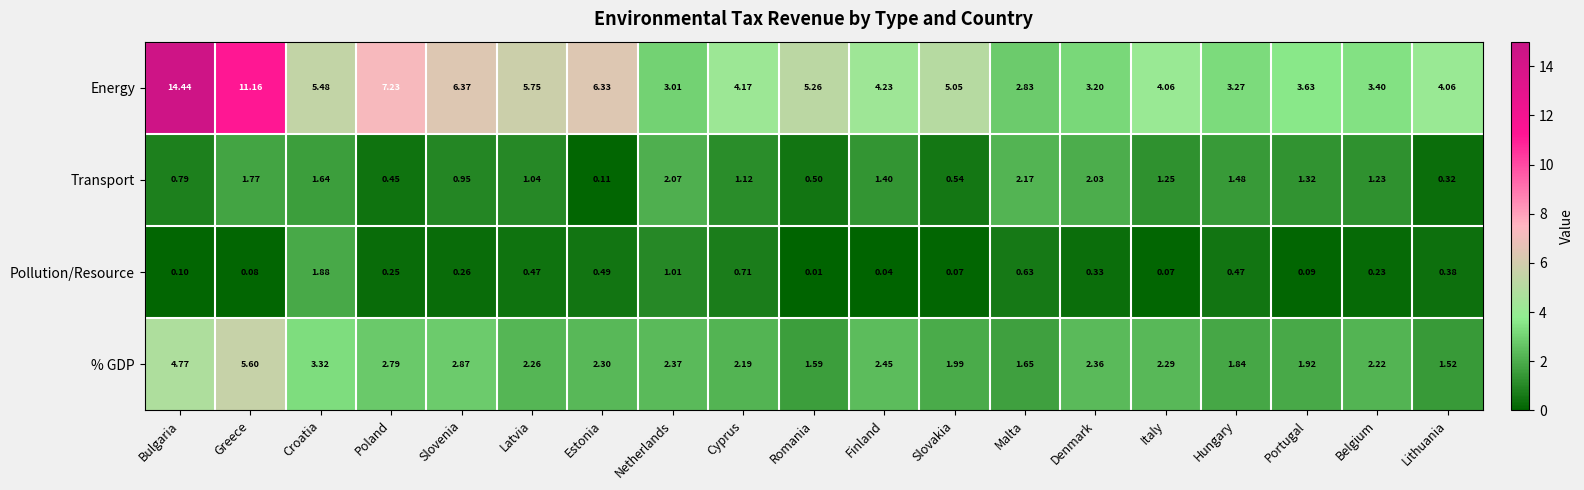

Rank the series by their maximum value, from highest to lowest.

Energy, % GDP, Transport, Pollution/Resource